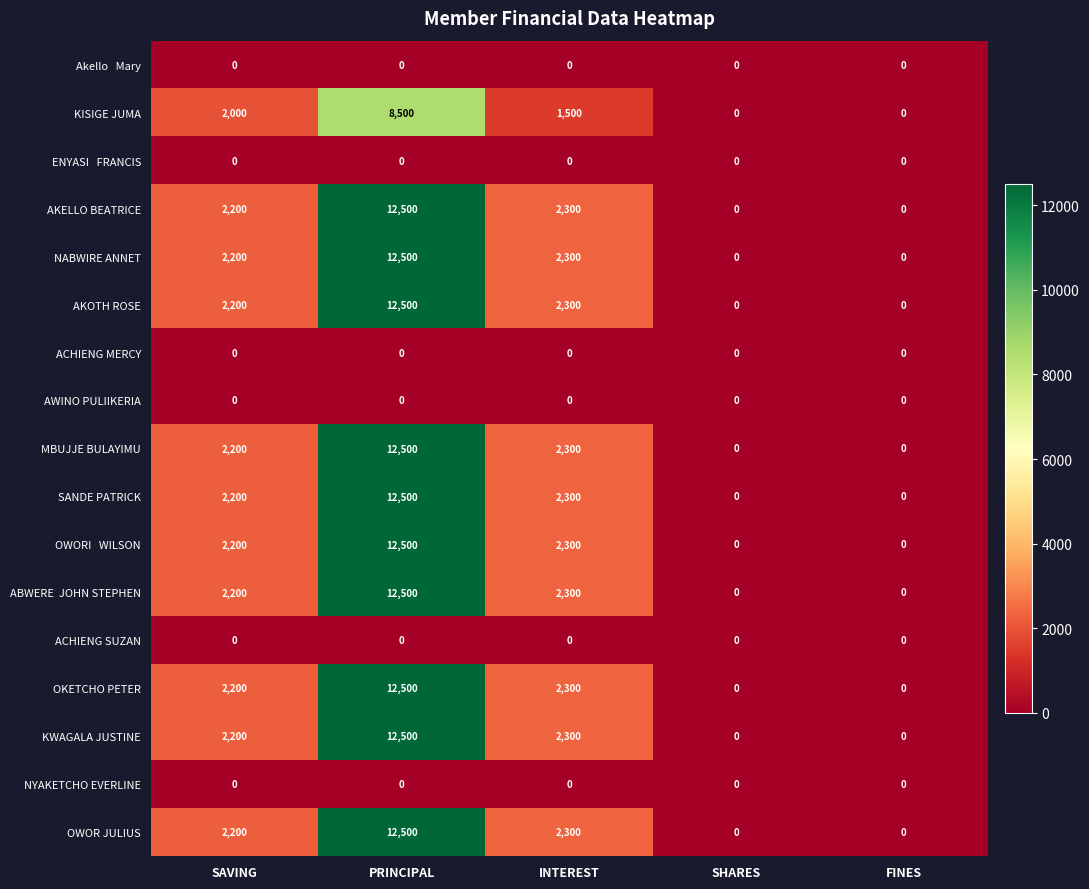

Where is SANDE PATRICK nearest to the value 6250?

INTEREST